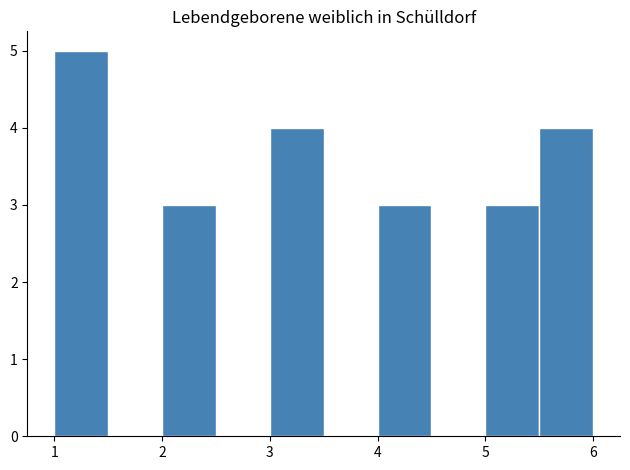

Which range on the x-axis has the tallest bar?

1.0 to 1.5